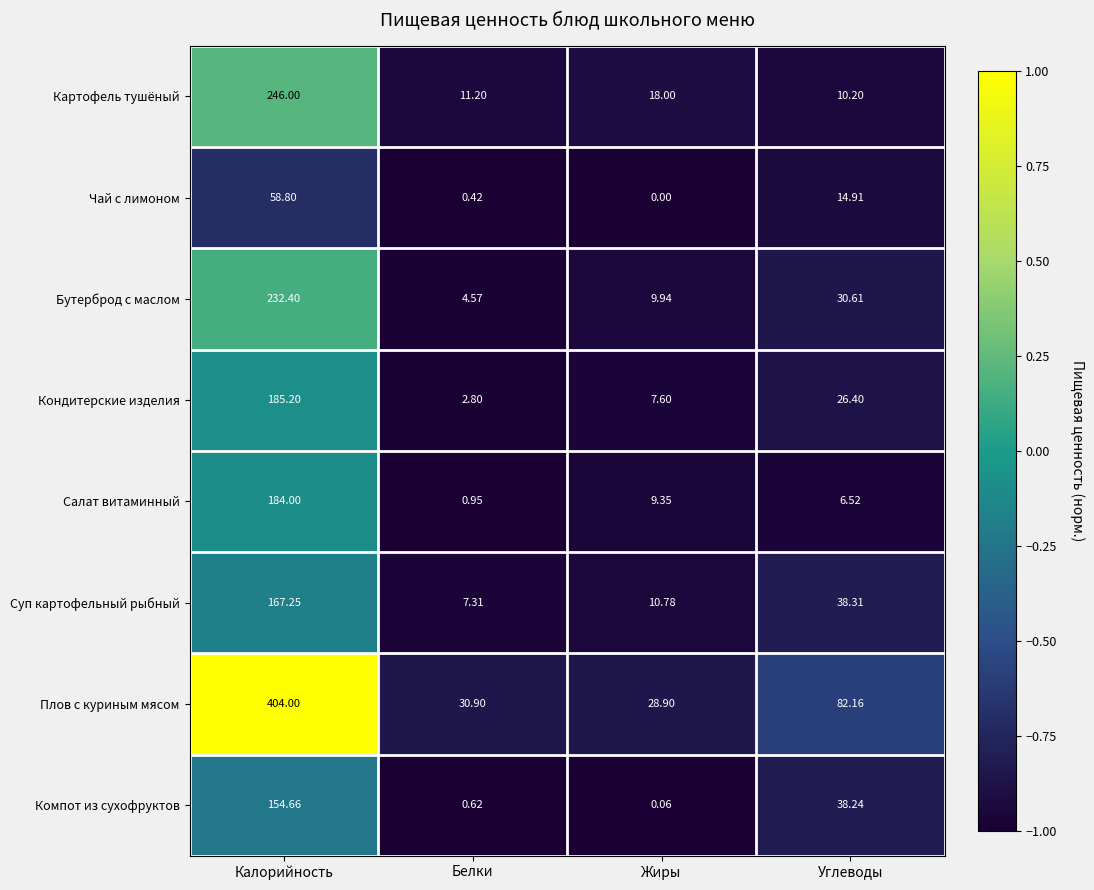

Rank the series at Калорийность from highest to lowest value.

Плов с куриным мясом, Картофель тушёный, Бутерброд с маслом, Кондитерские изделия, Салат витаминный, Суп картофельный рыбный, Компот из сухофруктов, Чай с лимоном